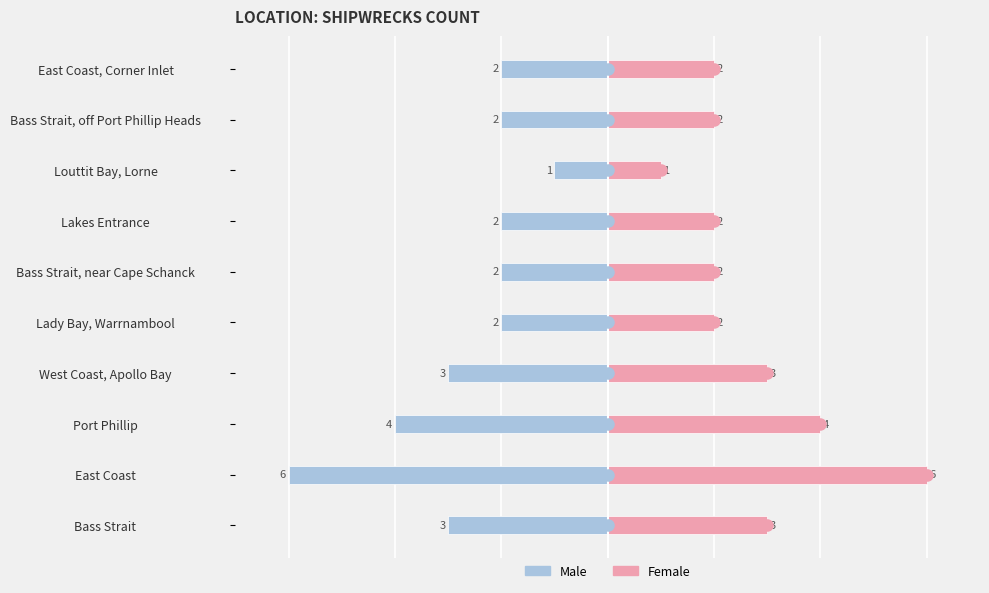

What is the maximum value for Male?

-1